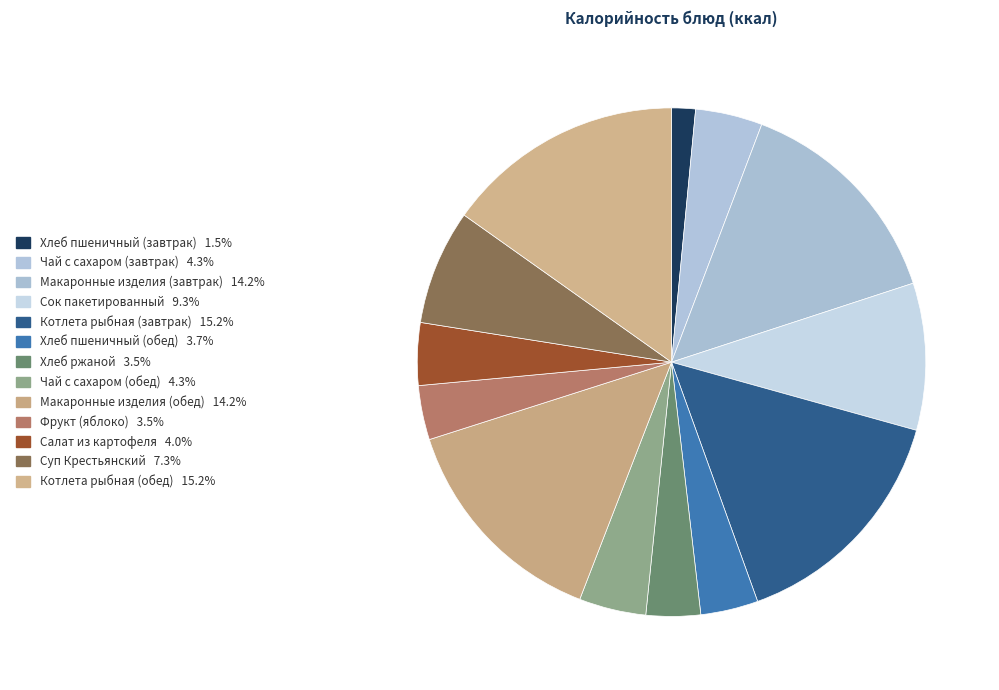

What percentage do Чай с сахаром (обед) and Макаронные изделия (завтрак) together represent?

18.5%